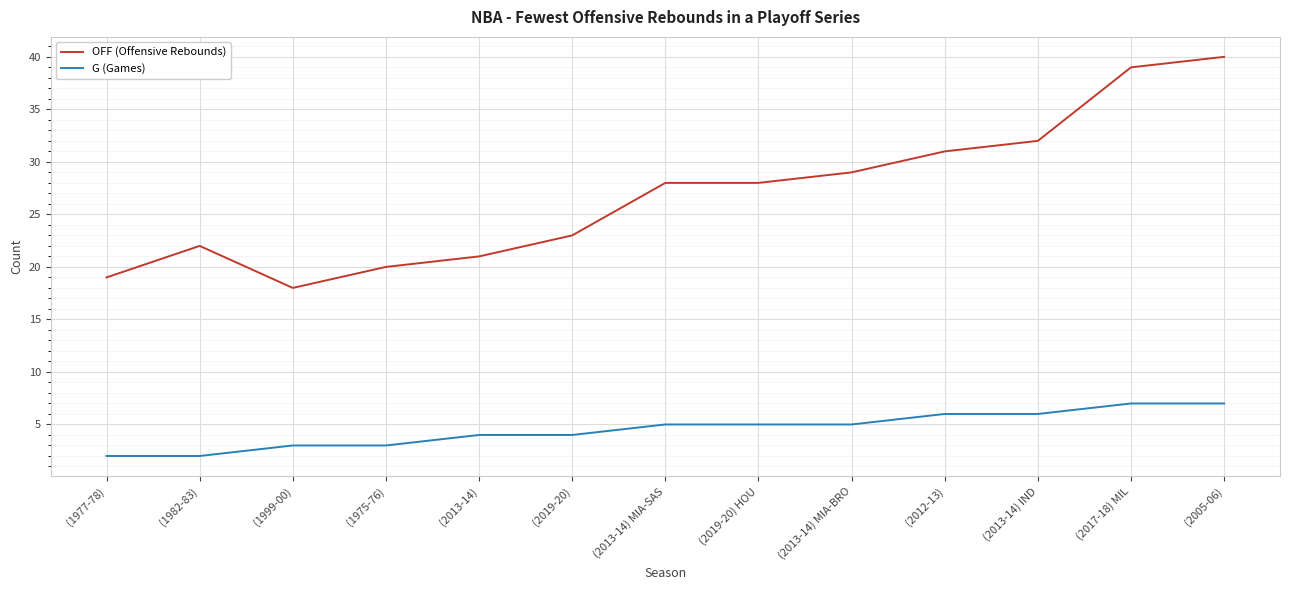

What is the total value across all series at (2013-14)?

25